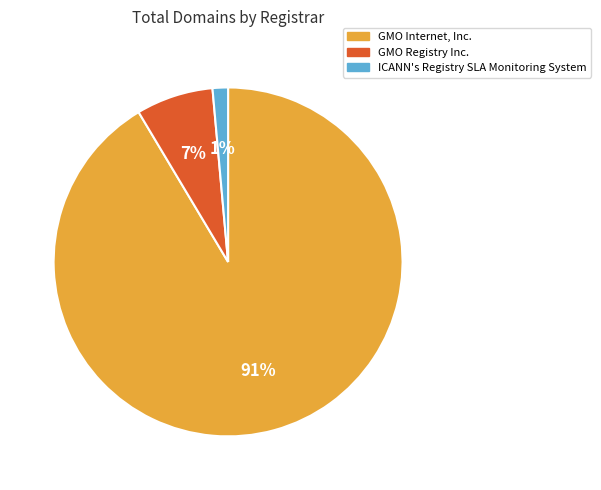

Which has a higher value, GMO Registry Inc. or GMO Internet, Inc.?

GMO Internet, Inc.